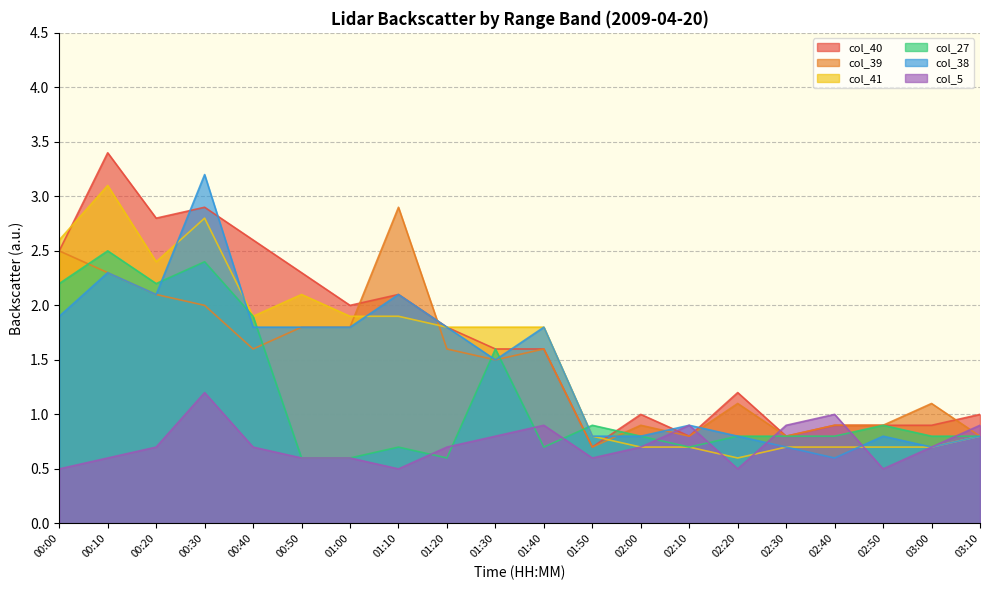

What is the total value across all series at 01:10?

10.2